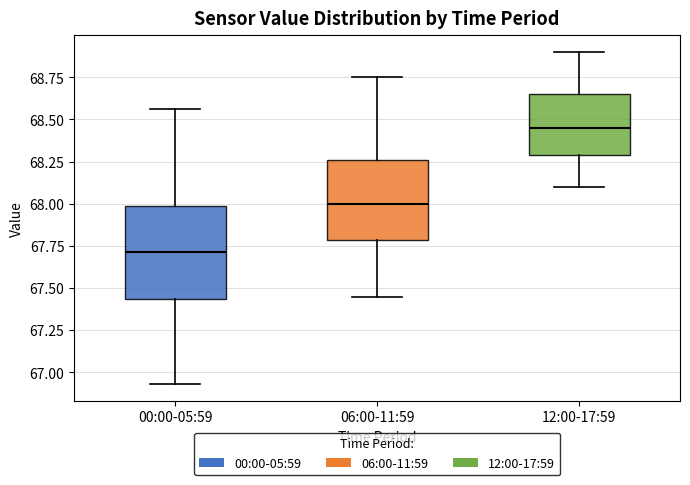

Where does the median line of the box for 12:00-17:59 sit on the y-axis? The values are not printed on the chart, so give them approximately, as read against the axis.

68.45